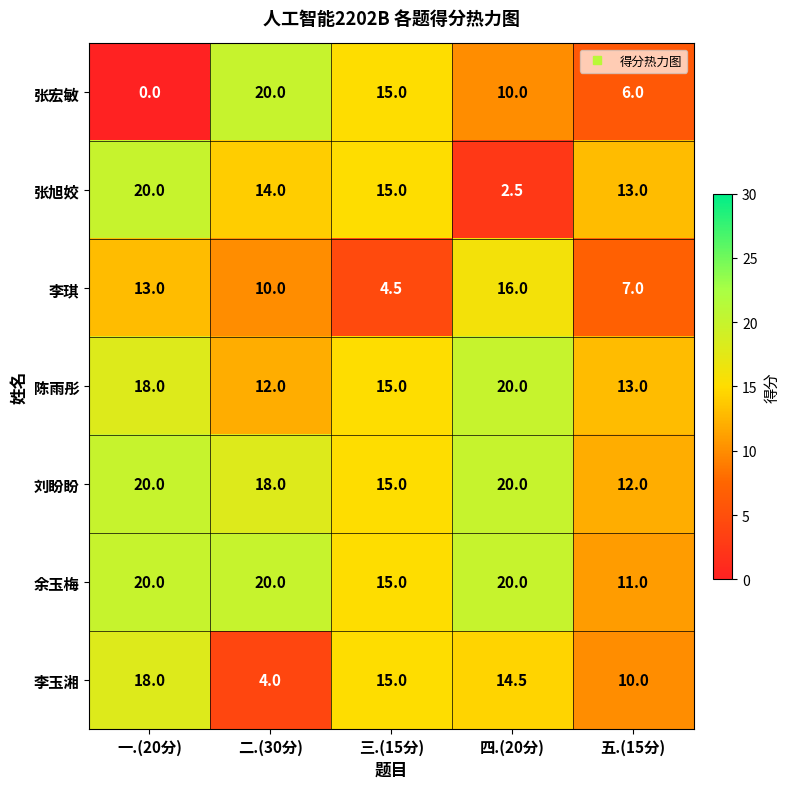

At which label is 余玉梅 closest to 15?

三.(15分)